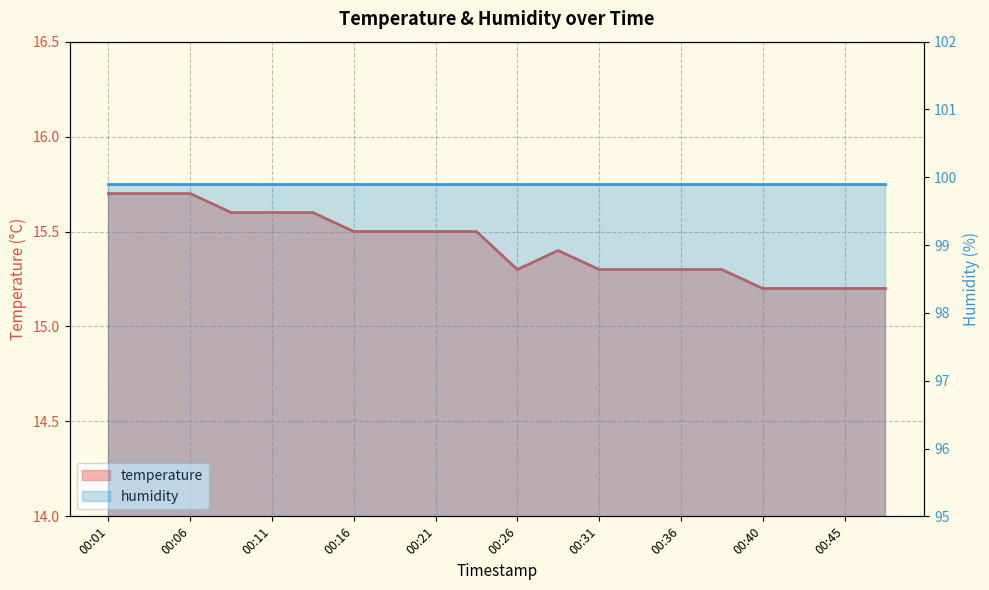

Rank the categories by value from highest to lowest.

00:01, 00:04, 00:06, 00:09, 00:11, 00:14, 00:16, 00:18, 00:21, 00:23, 00:28, 00:26, 00:31, 00:33, 00:36, 00:38, 00:40, 00:43, 00:45, 00:48